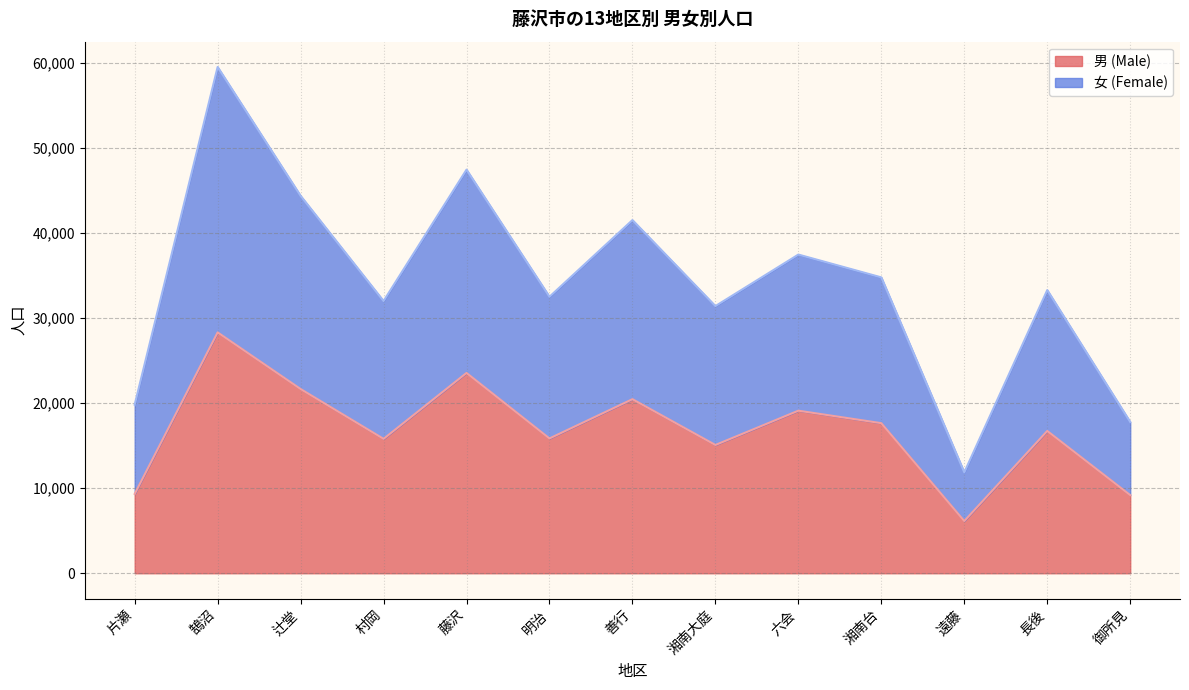

What is the sum of the 男 (Male) values at 藤沢 and 鵠沼?

51863